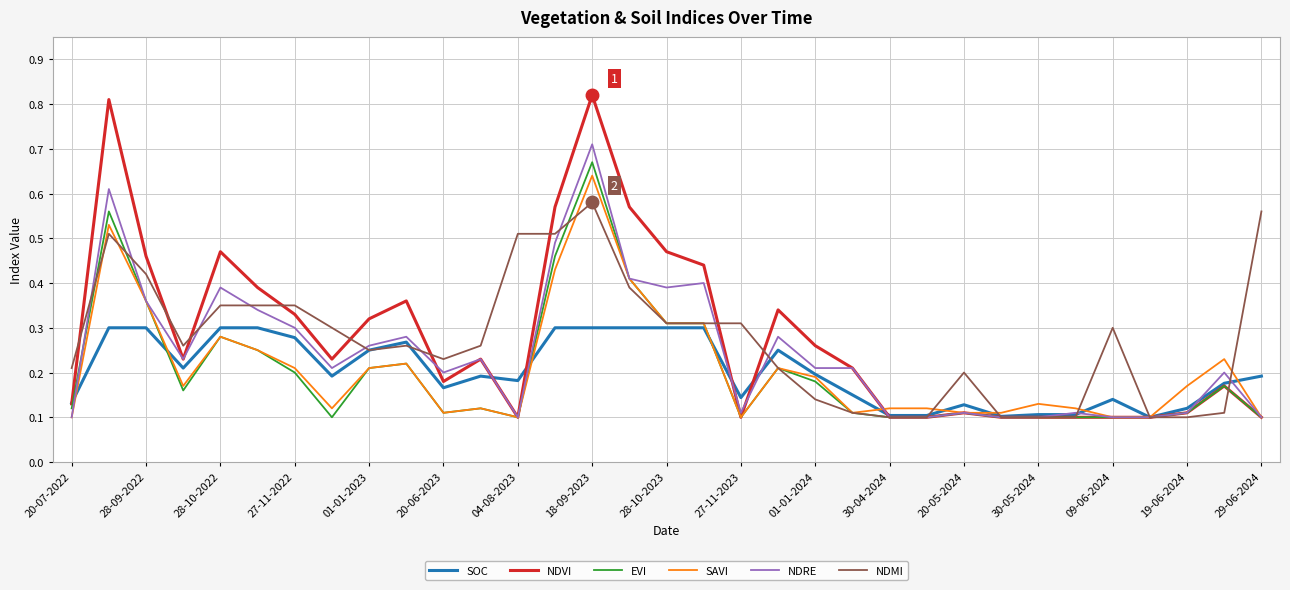

Which series has the widest spread of values?

NDVI